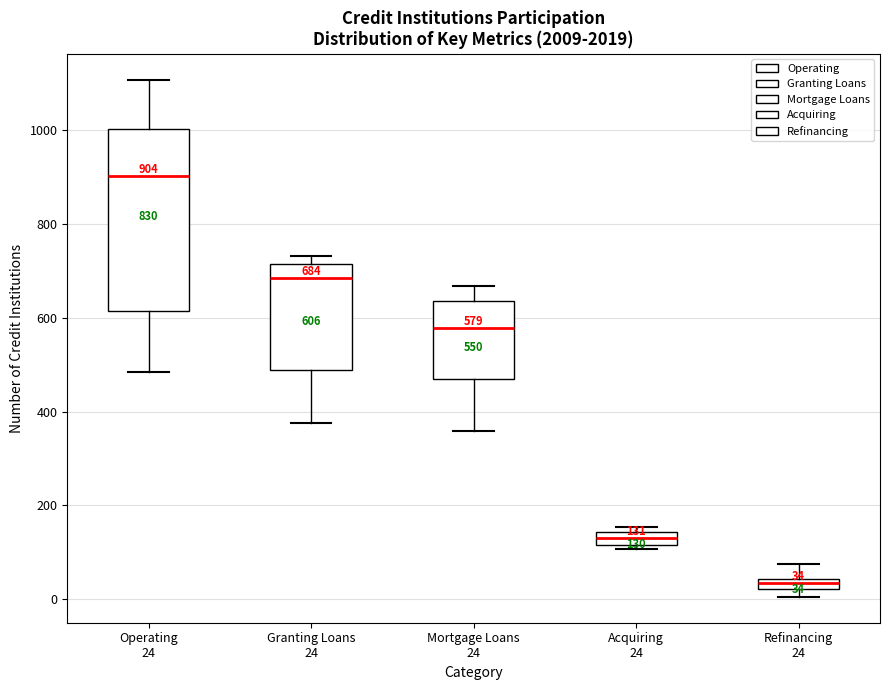

Which box's median line is the highest?

Operating 24